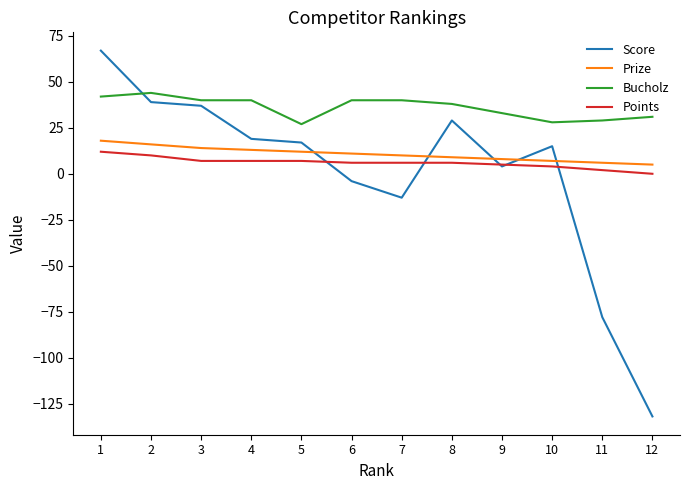

Reading left to right, transcribe all the data shown in this chart.

Score: 1=67	2=39	3=37	4=19	5=17	6=-4	7=-13	8=29	9=4	10=15	11=-78	12=-132
Prize: 1=18	2=16	3=14	4=13	5=12	6=11	7=10	8=9	9=8	10=7	11=6	12=5
Bucholz: 1=42	2=44	3=40	4=40	5=27	6=40	7=40	8=38	9=33	10=28	11=29	12=31
Points: 1=12	2=10	3=7	4=7	5=7	6=6	7=6	8=6	9=5	10=4	11=2	12=0